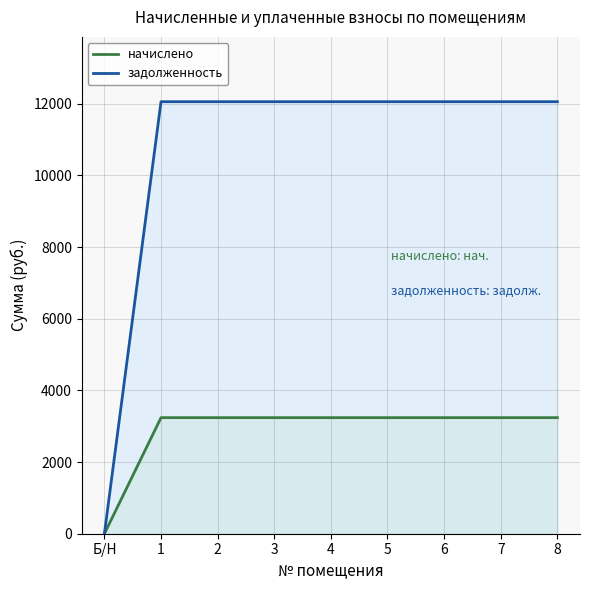

True or false: задолженность has more than 0 interior local peaks.

False